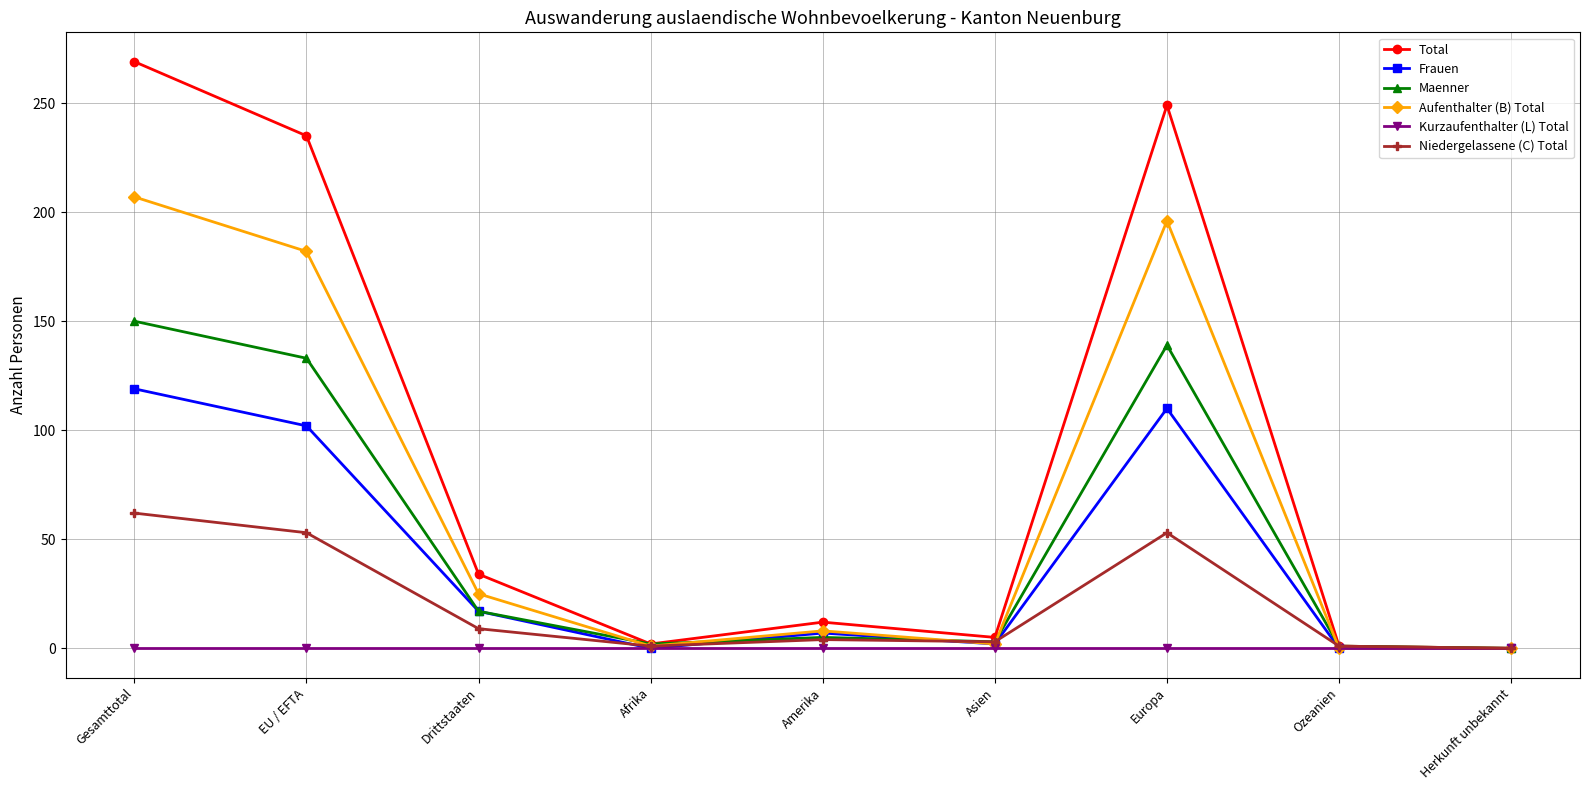

How many interior local peaks does the Aufenthalter (B) Total series have?

2